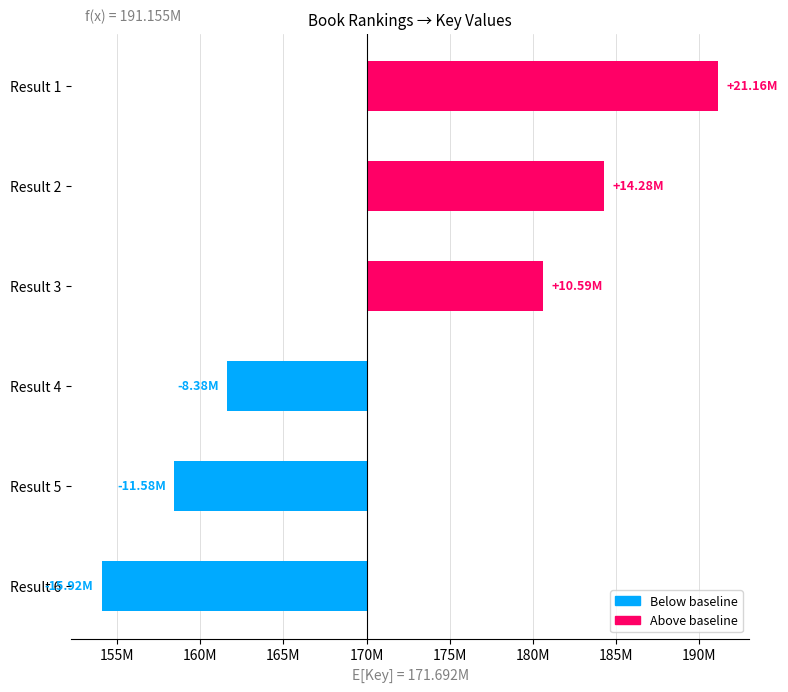

Are the bars horizontal?

Yes